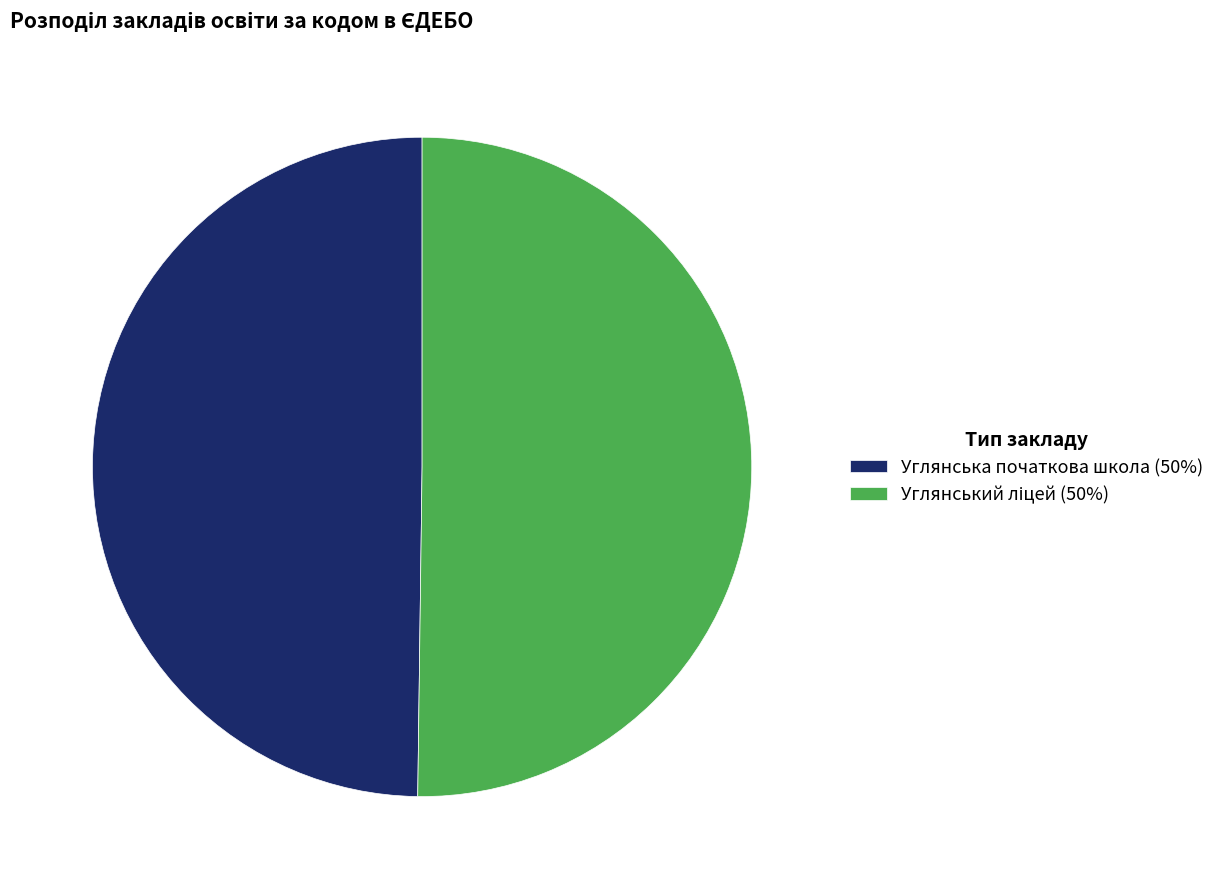

The Углянська початкова школа (50%) slice represents 50% of the pie. True or false?

True